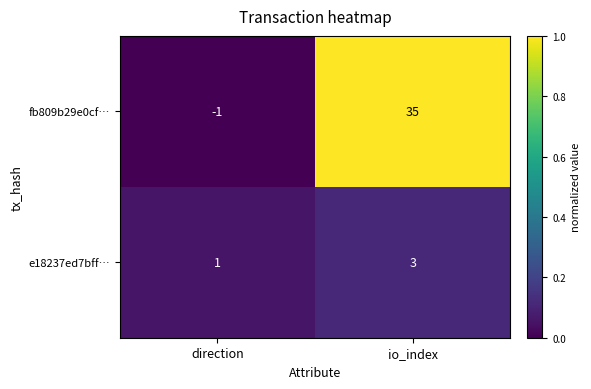

Is it true that e18237ed7bff… equals 1 at io_index?

False